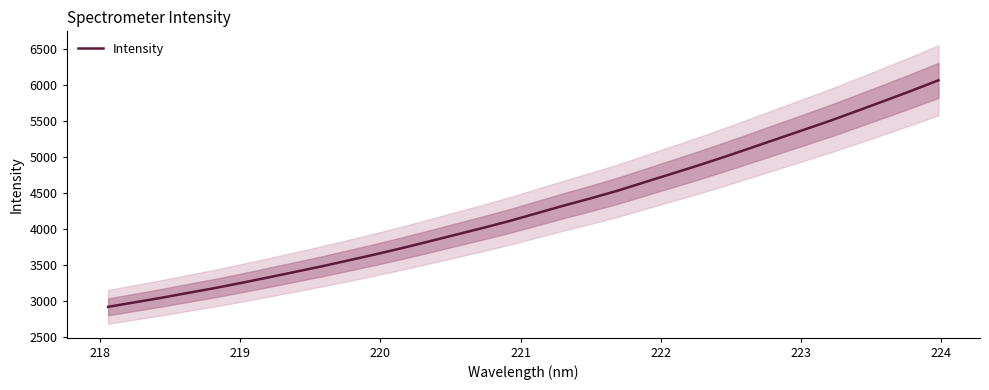

What is the highest value of the Intensity series?

6060.3